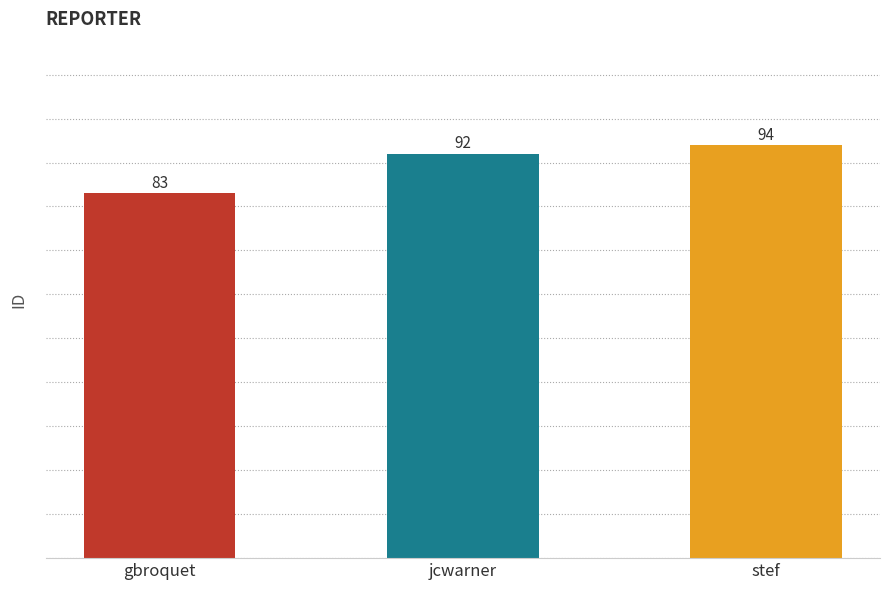

At which label is the value closest to 88?

jcwarner